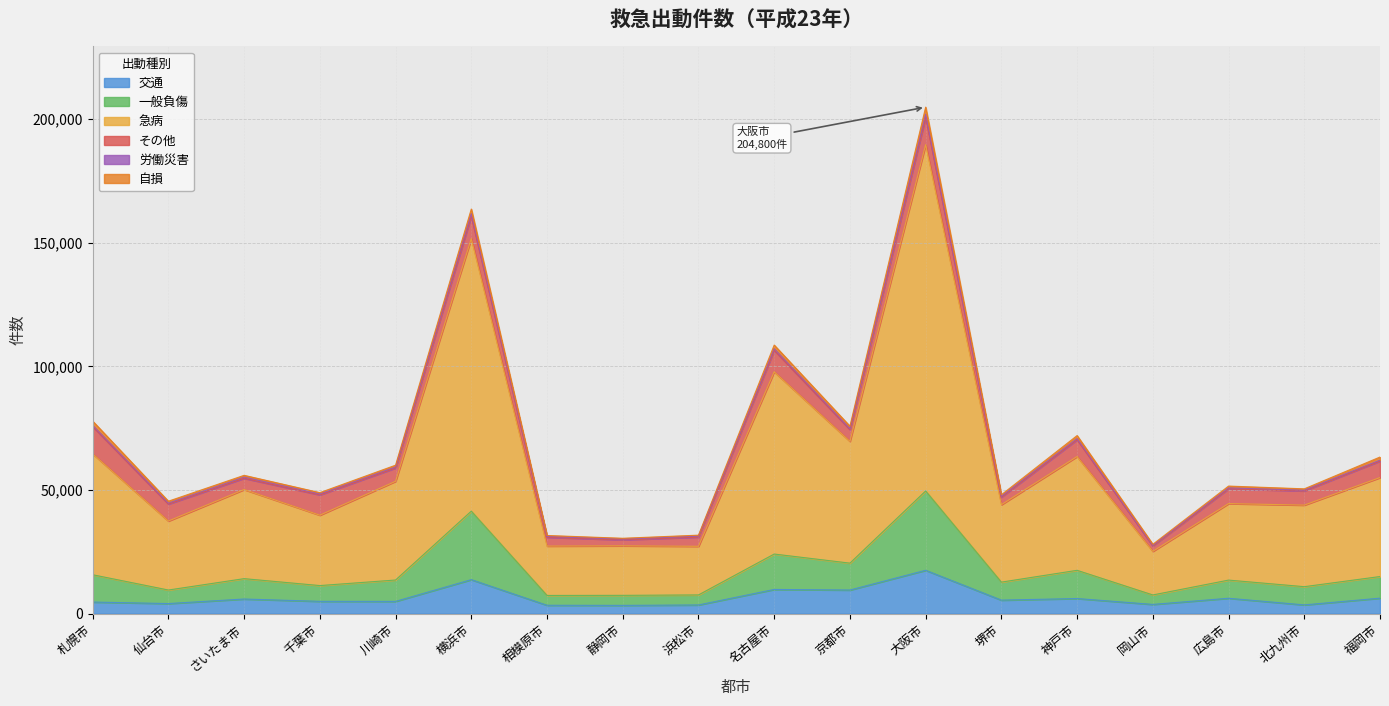

The value of 交通 at 川崎市 is 4937. True or false?

True